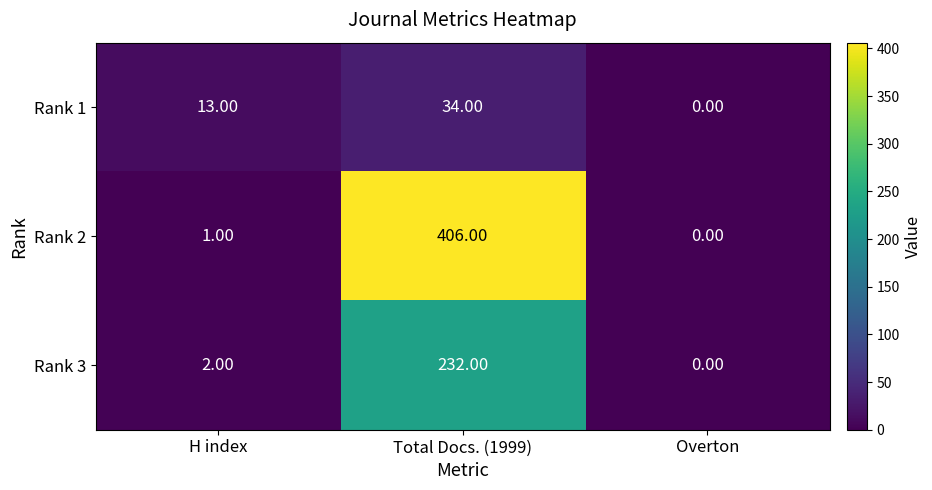

Where is Rank 2 nearest to the value 203?

H index